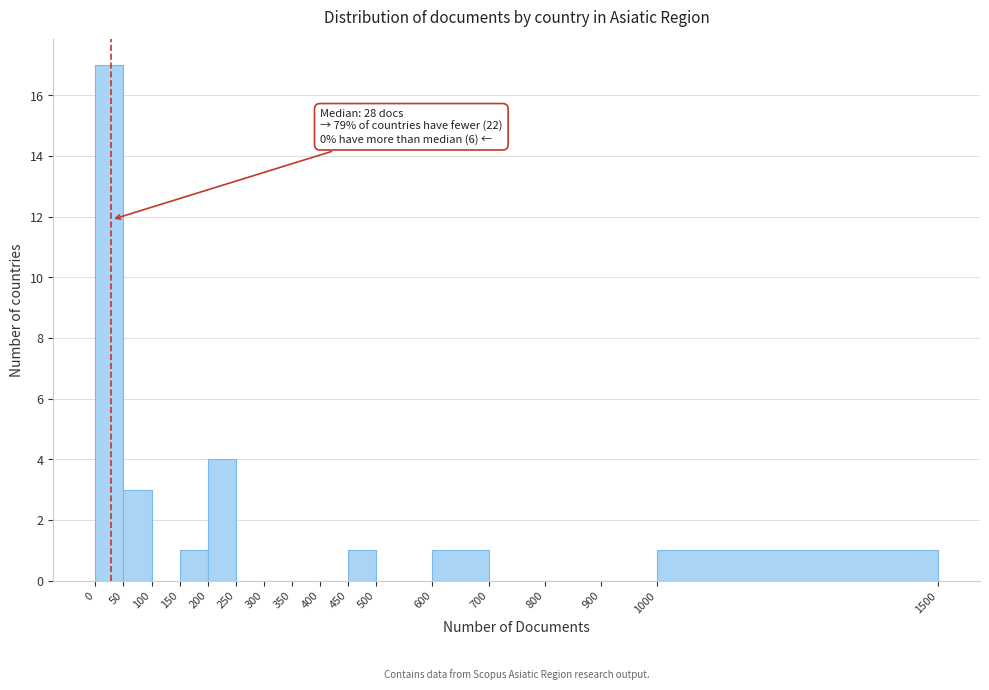

Over which range of the x-axis is the bar tallest?

0 to 50